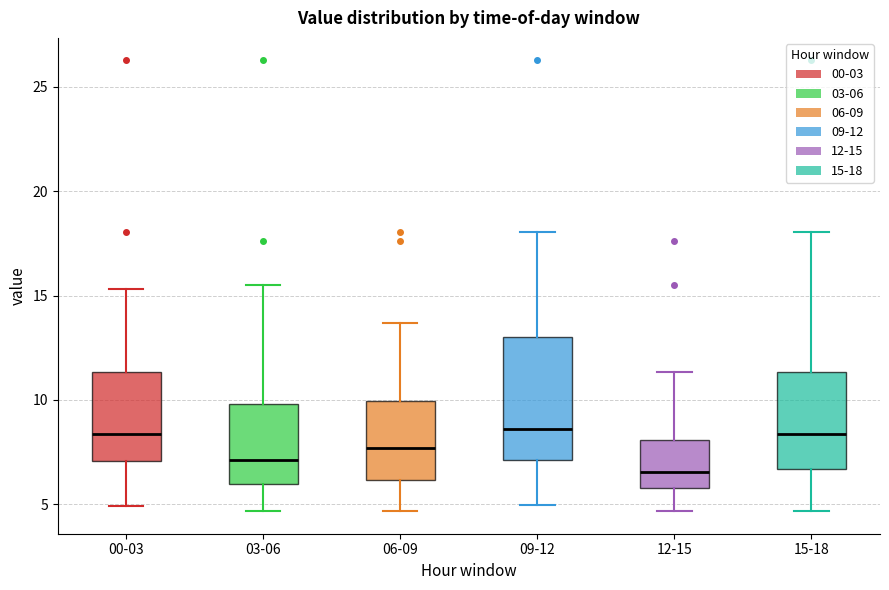

Where does the lower whisker of the box for 09-12 end on the y-axis? The values are not printed on the chart, so give them approximately, as read against the axis.

5.0